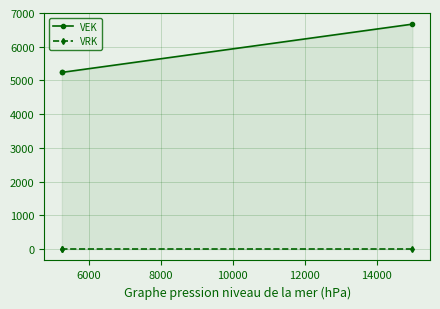

What is the difference between the maximum and minimum values in the VEK series?

1430